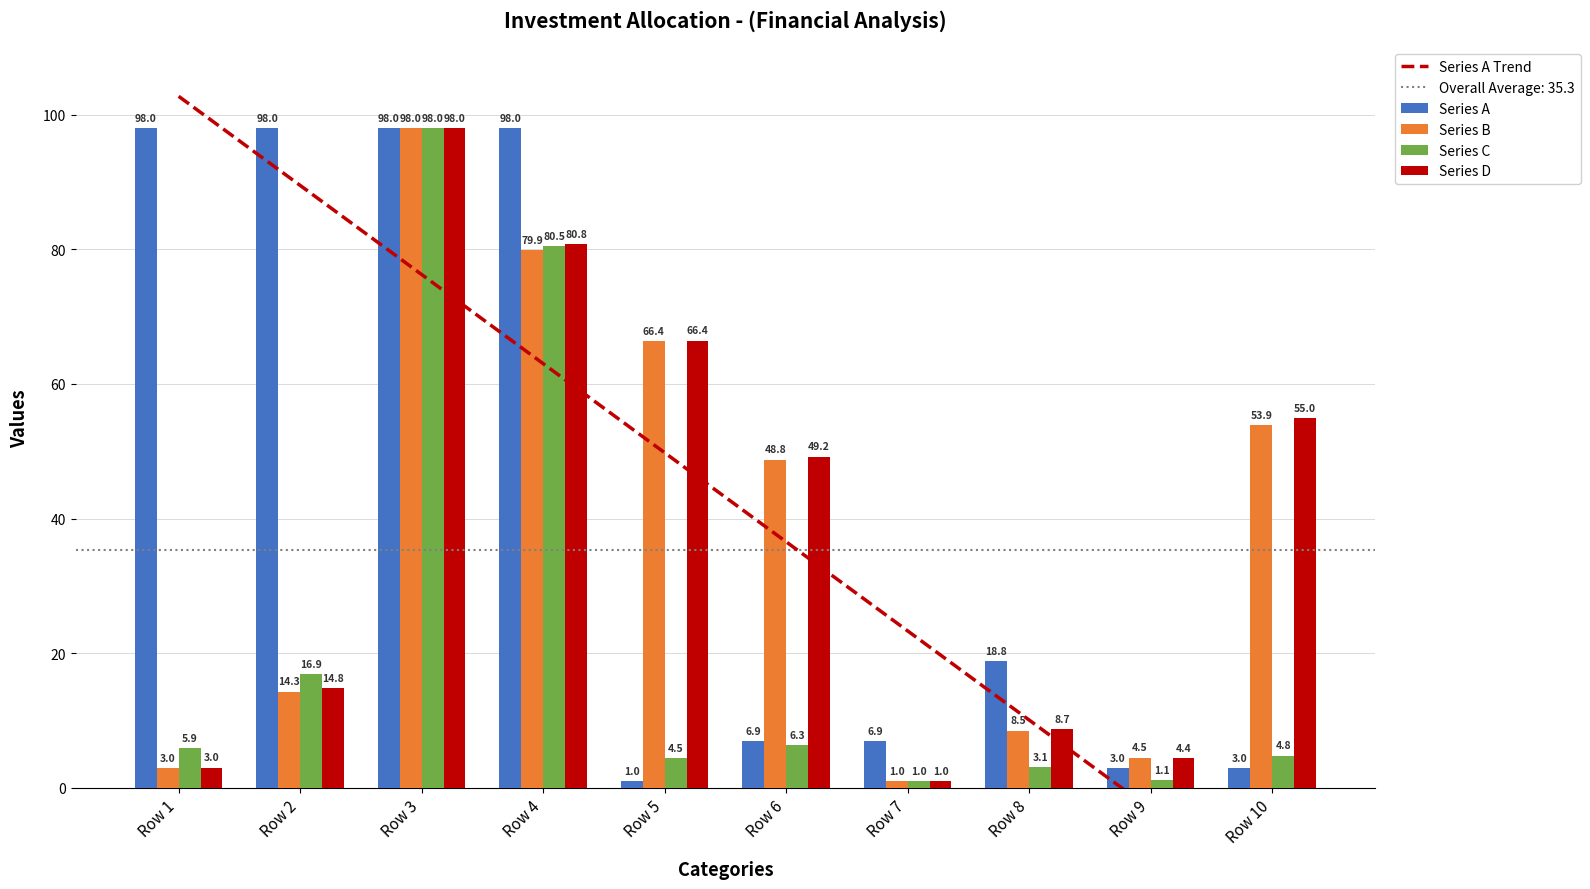

What is the lowest value of the ერთ. ფასი (კომპ.) series?

1.0